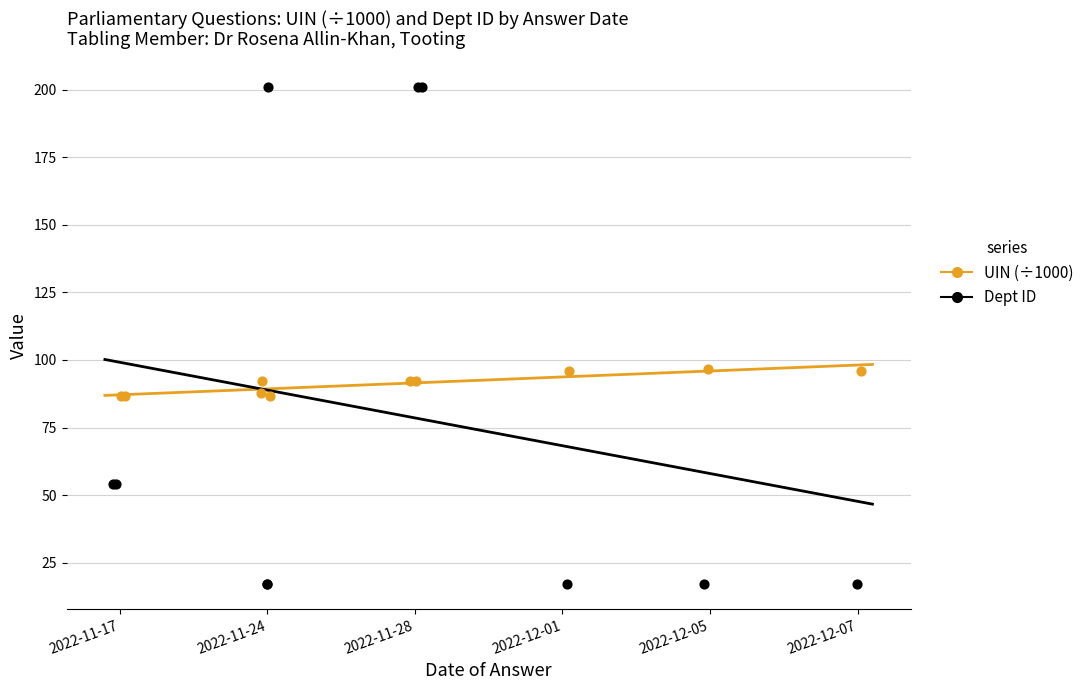

Which series has the widest spread of Y values?

Dept ID